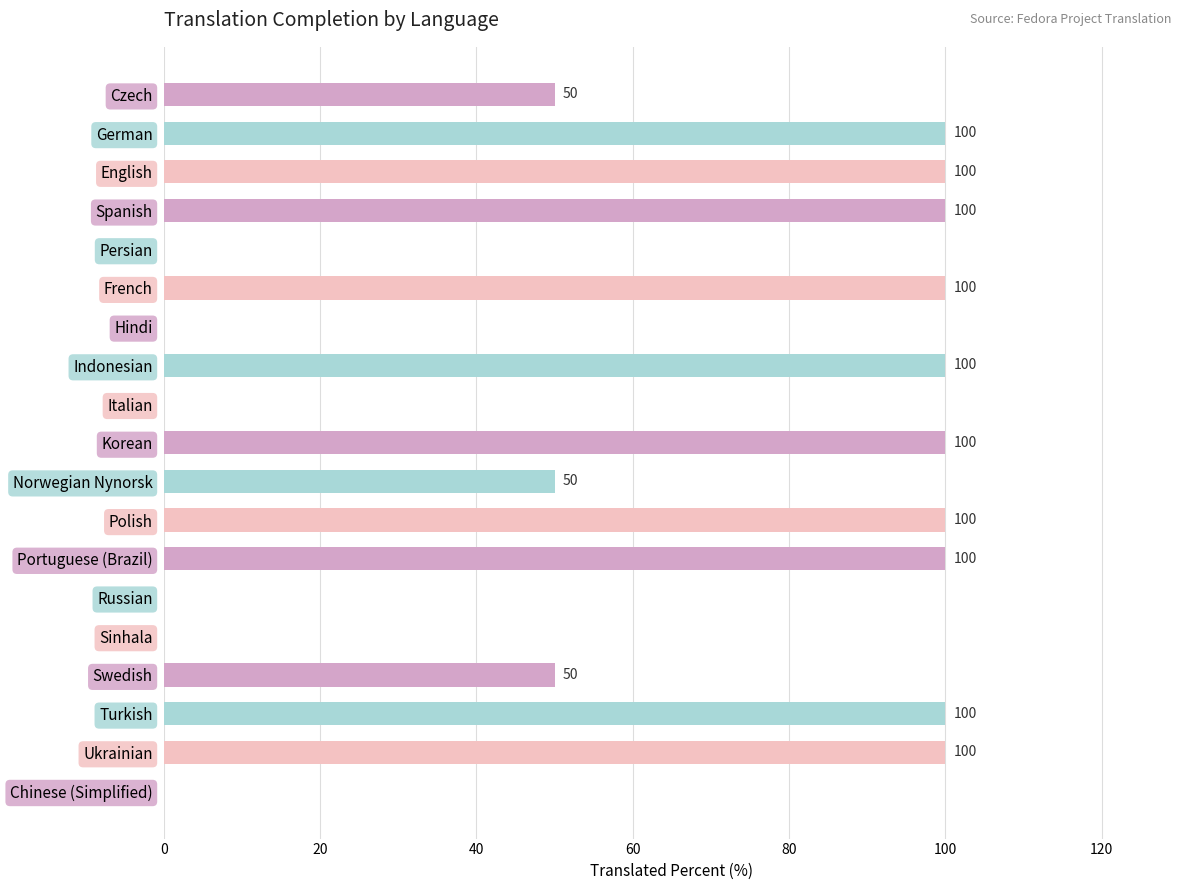

Are the bars horizontal?

Yes